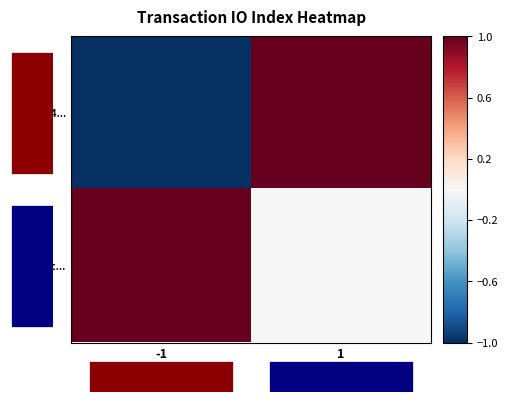

Which series has the largest total across all categories?

ac16fe8c...